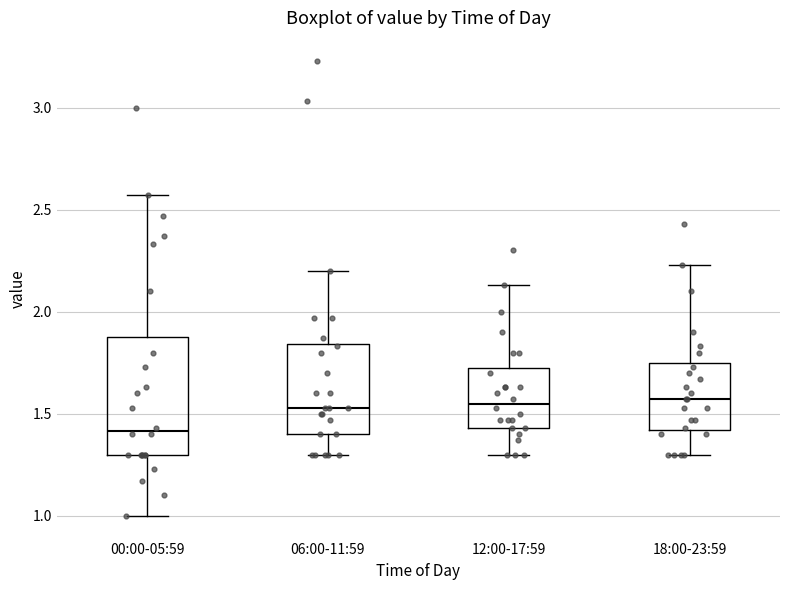

Reading left to right, read every box against the y-axis: the position of its median line, the range the box covers, and the ends of its whiskers. The values are not printed on the chart, so give them approximately, as read against the axis.

00:00-05:59: median 1.40, box 1.30 to 1.90, whiskers 1.00 to 2.55
06:00-11:59: median 1.55, box 1.40 to 1.85, whiskers 1.30 to 2.20
12:00-17:59: median 1.55, box 1.45 to 1.75, whiskers 1.30 to 2.15
18:00-23:59: median 1.55, box 1.40 to 1.75, whiskers 1.30 to 2.25